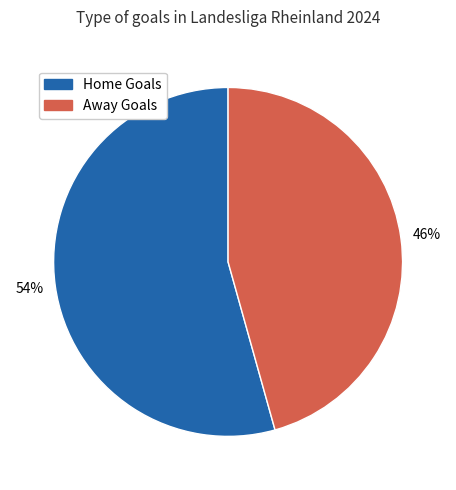

To the nearest percent, what is the average slice percentage?

50%